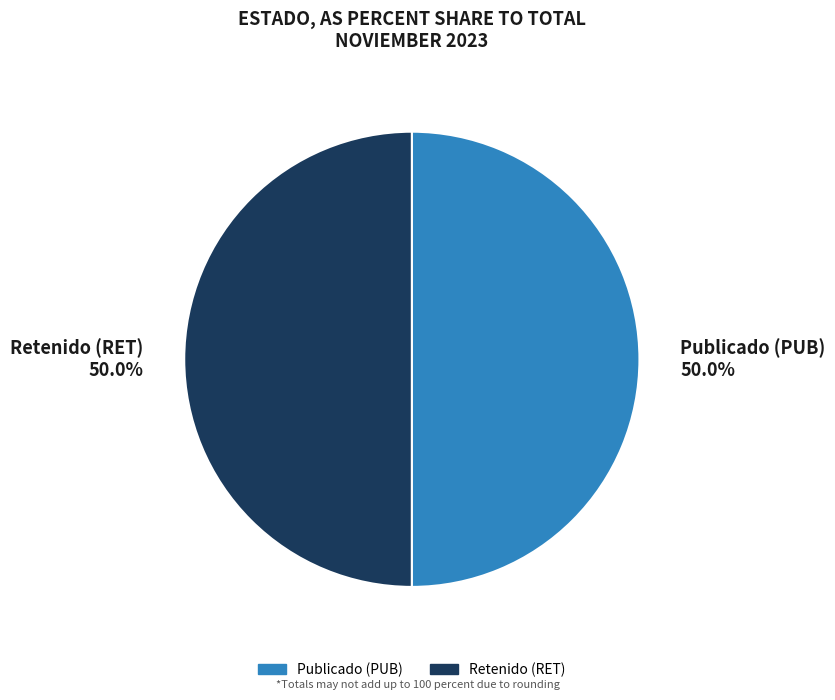

What is the total percentage of Retenido (RET) 50.0% and Publicado (PUB) 50.0%?

100.0%